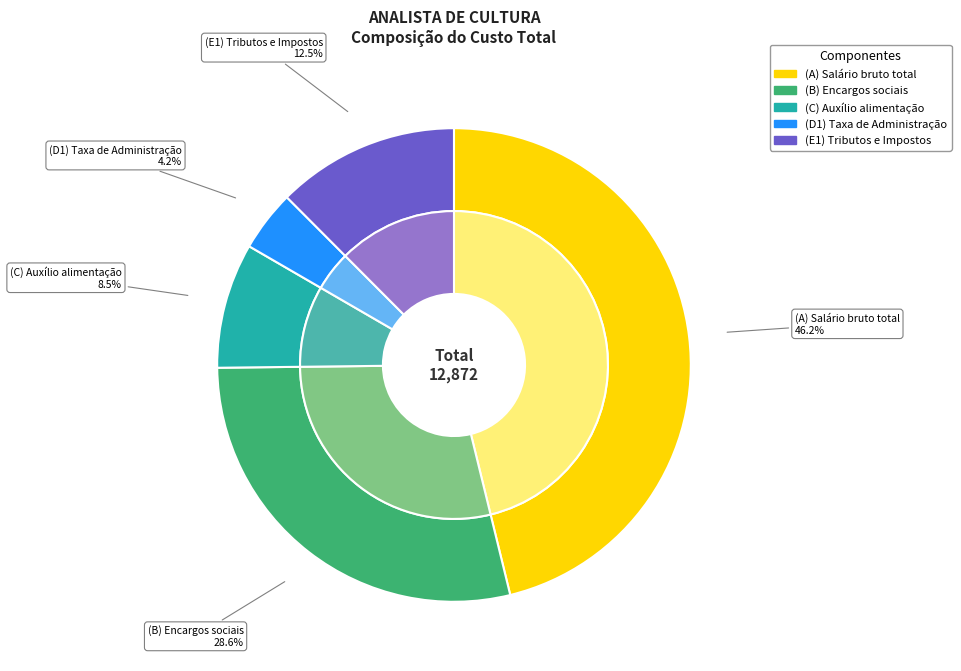

Which slice is the largest?

(A) Salário bruto total